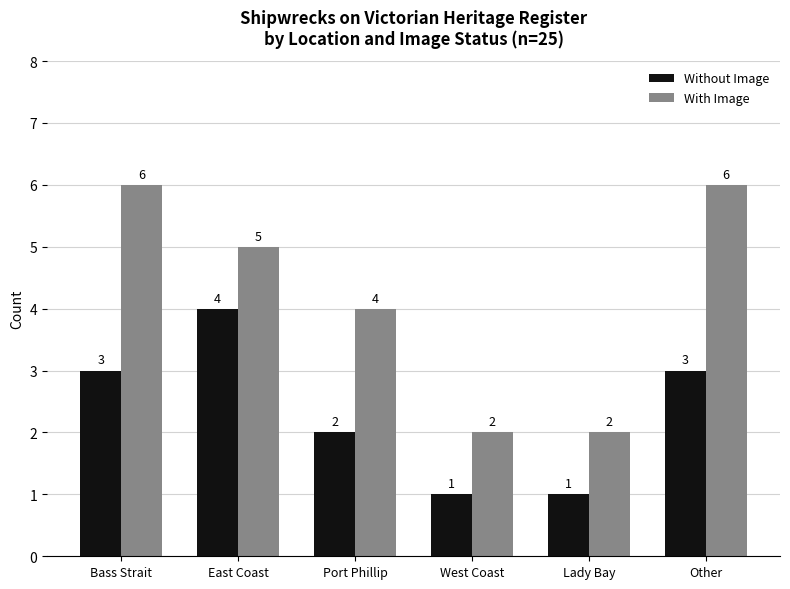

At East Coast, list the series in order from largest to smallest.

With Image, Without Image